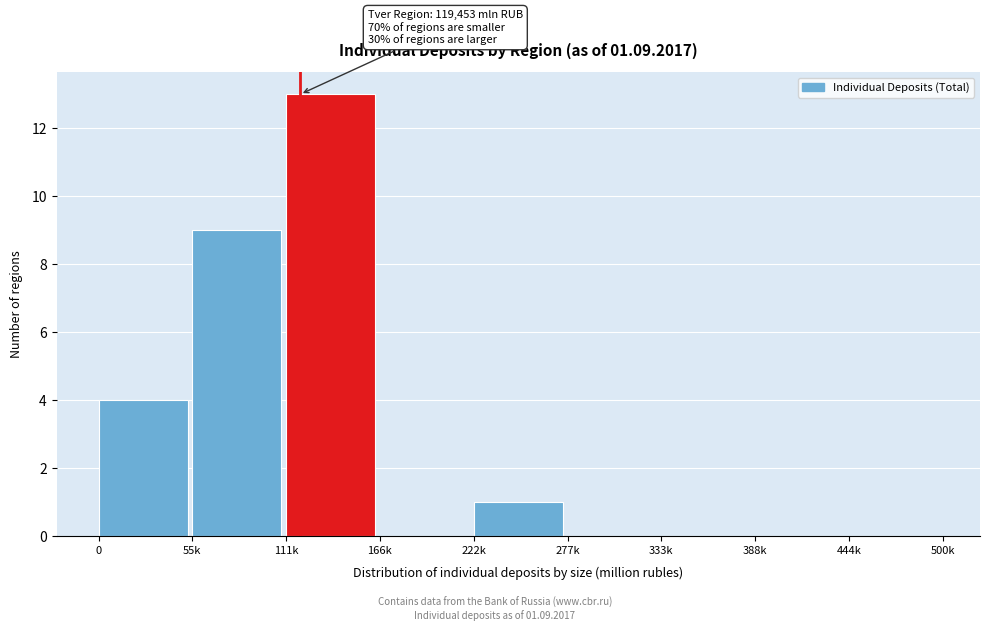

Reading left to right, list all the values displayed in this chart.

0=4	55k=9	111k=13	166k=0	222k=1	277k=0	333k=0	388k=0	444k=0